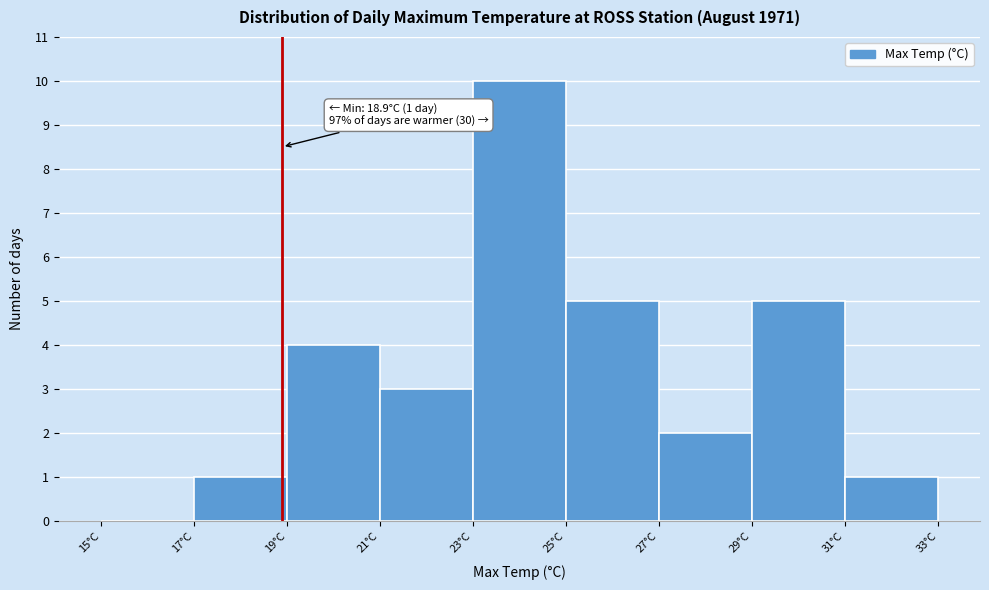

Over which range of the x-axis is the bar tallest?

23 to 25